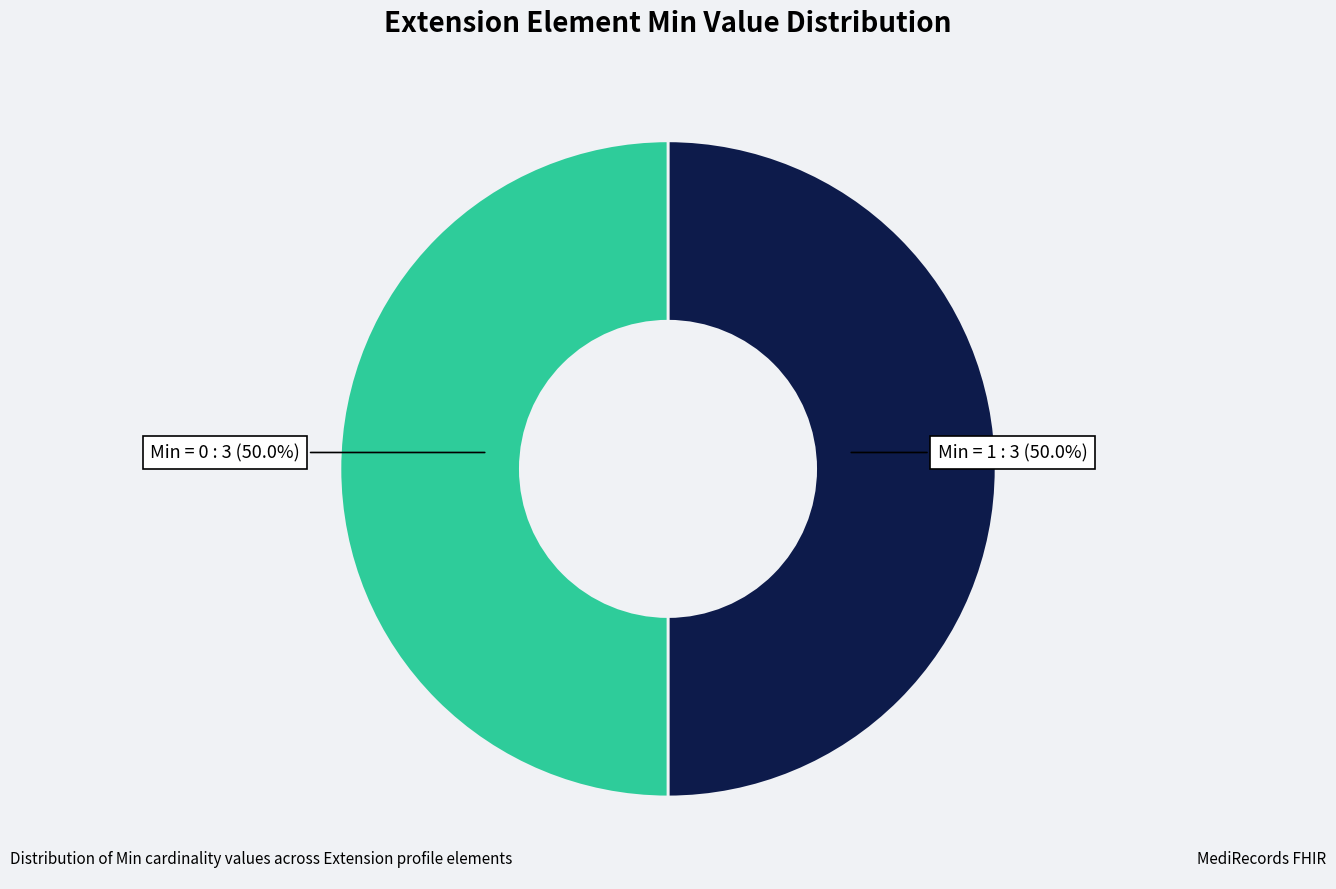

What is the ratio of the value at Min = 1 to the value at Min = 0?

1.0